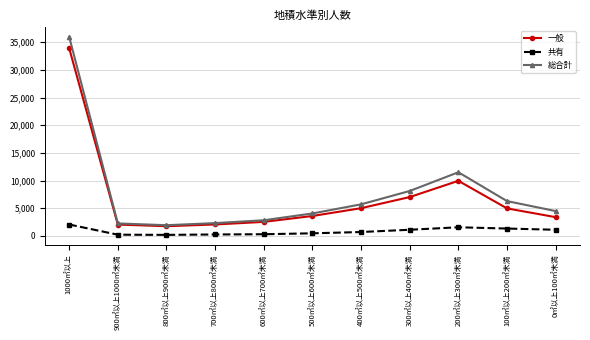

What is the label of the 5th point from the right?

400㎡以上500㎡未満